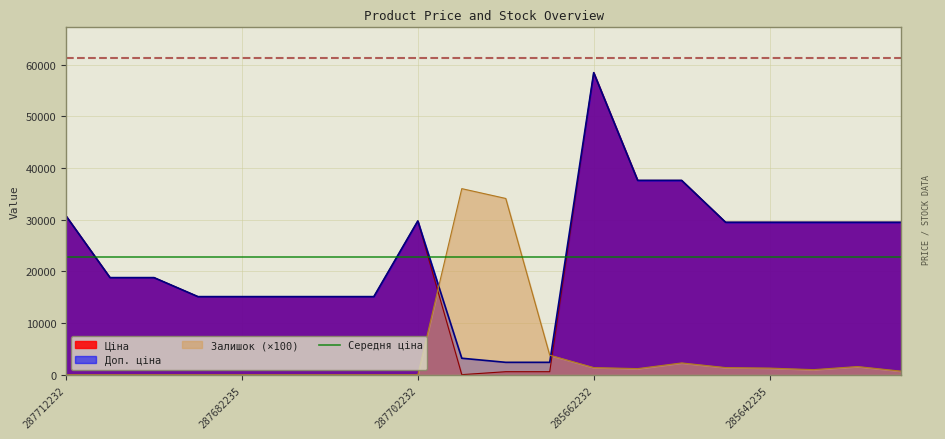

How many values in Залишок are above zero?

11